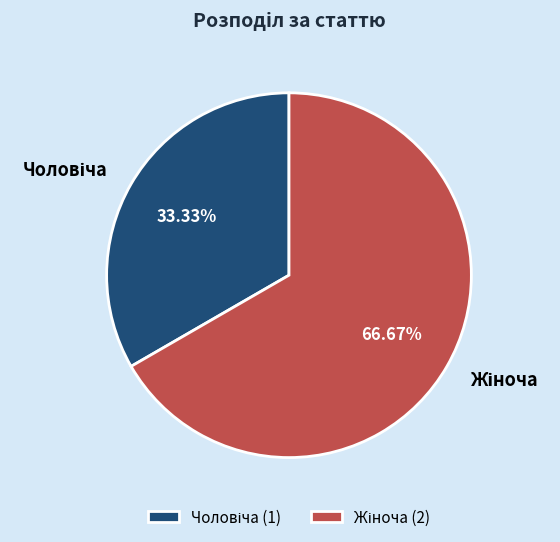

Is there any slice that represents more than half of the pie?

Yes